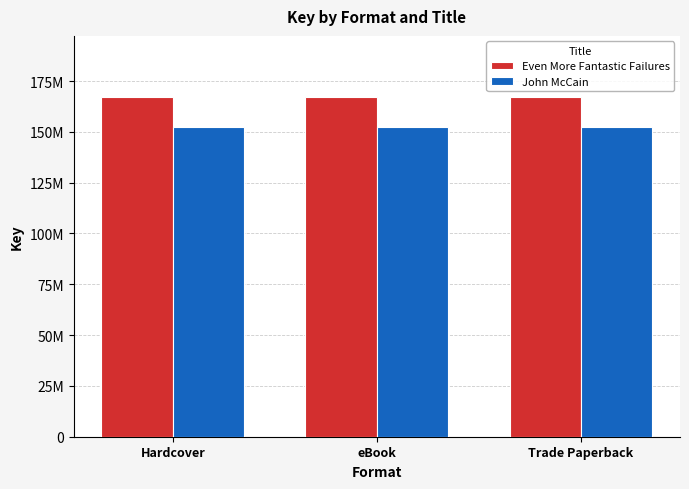

Reading right to left, extract all data points from this chart.

Even More Fantastic Failures: Trade Paperback=167119255	eBook=167119255	Hardcover=167119255
John McCain: Trade Paperback=152349037	eBook=152349037	Hardcover=152349037